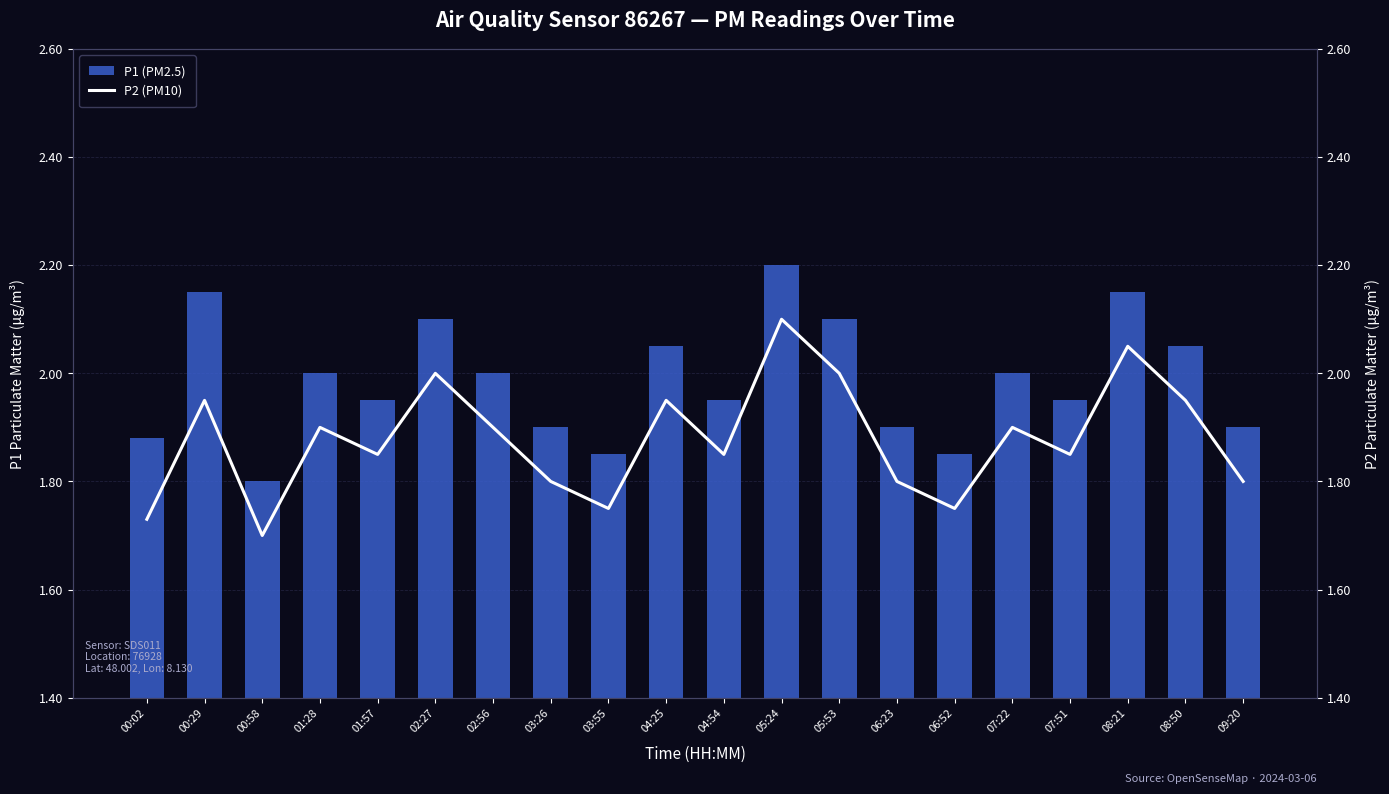

Reading left to right, transcribe all the data shown in this chart.

P1 (PM2.5): 1.9	2.1	1.8	2.0	1.9	2.1	2.0	1.9	1.9	2.0	1.9	2.2	2.1	1.9	1.9	2.0	1.9	2.1	2.0	1.9
P2 (PM10): 1.7	1.9	1.7	1.9	1.9	2.0	1.9	1.8	1.8	1.9	1.9	2.1	2.0	1.8	1.8	1.9	1.9	2.0	1.9	1.8